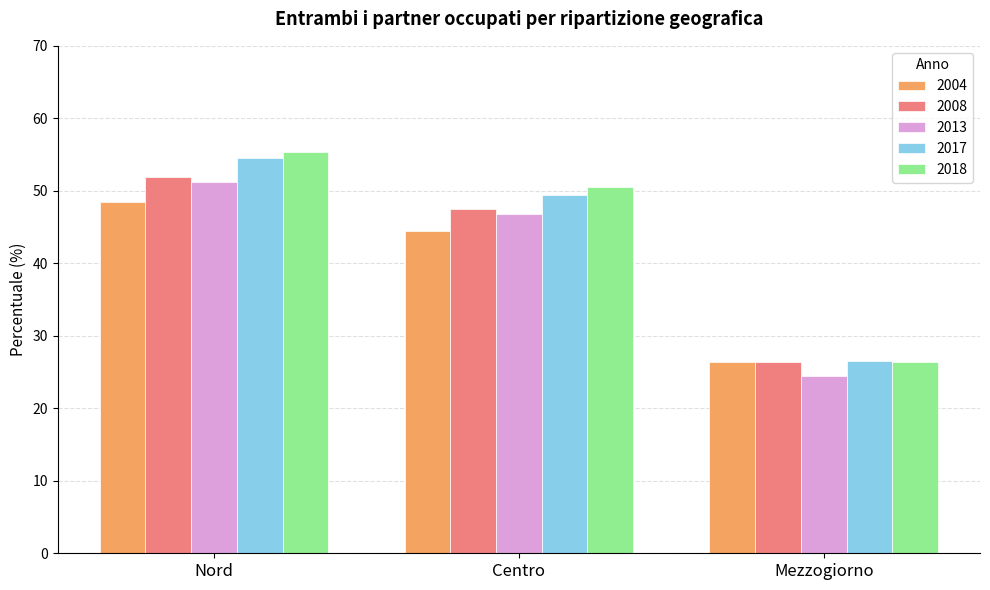

The 2008 series shows 47.4 at Centro. True or false?

True